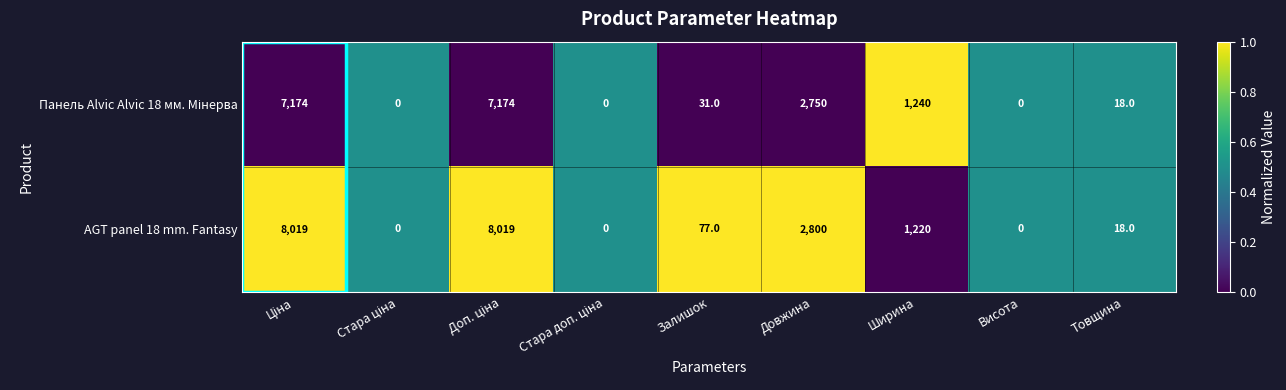

What is the highest value of the AGT panel 18 mm. Fantasy series?

8019